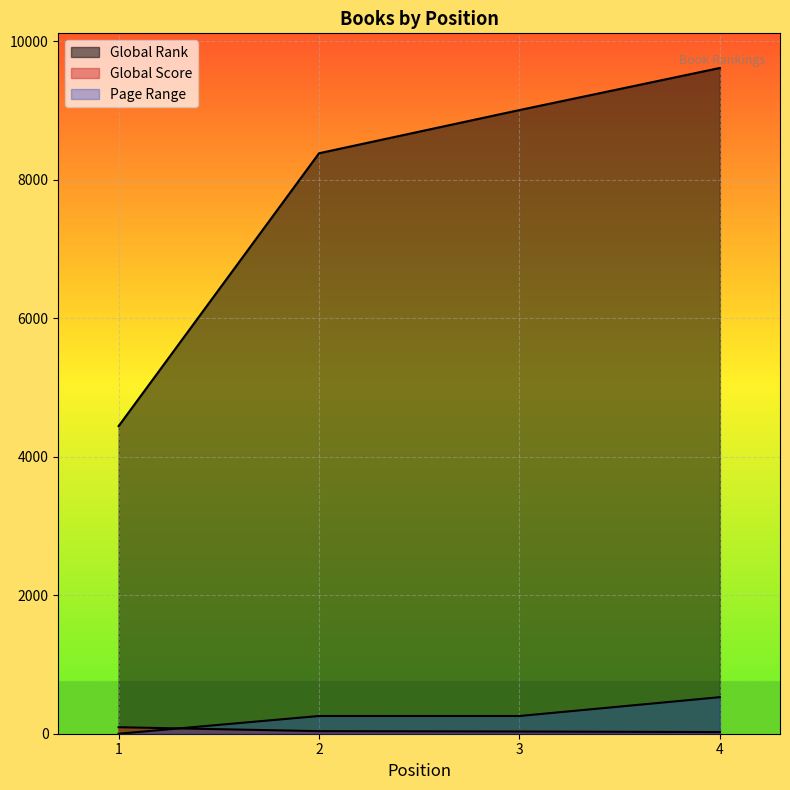

What is the sum of the Global Score values at 3 and 1?

126